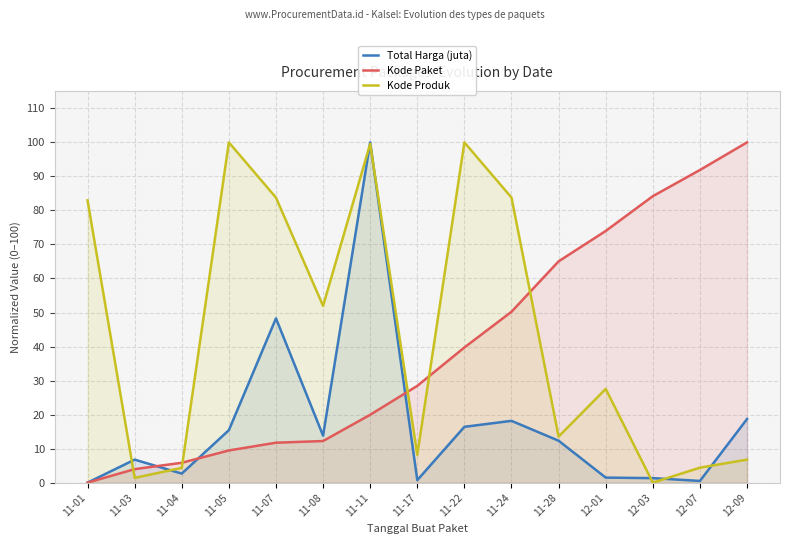

At how many categories does at least one series exceed 65?

11